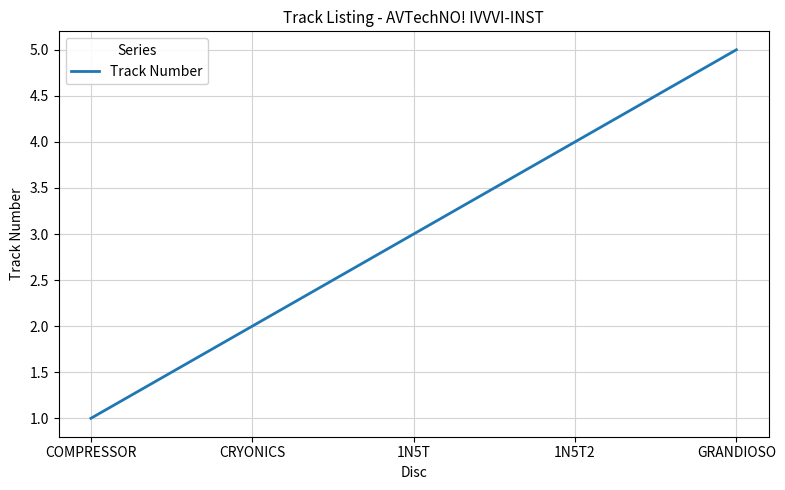

True or false: there are more than 0 points higher than both neighbors.

False